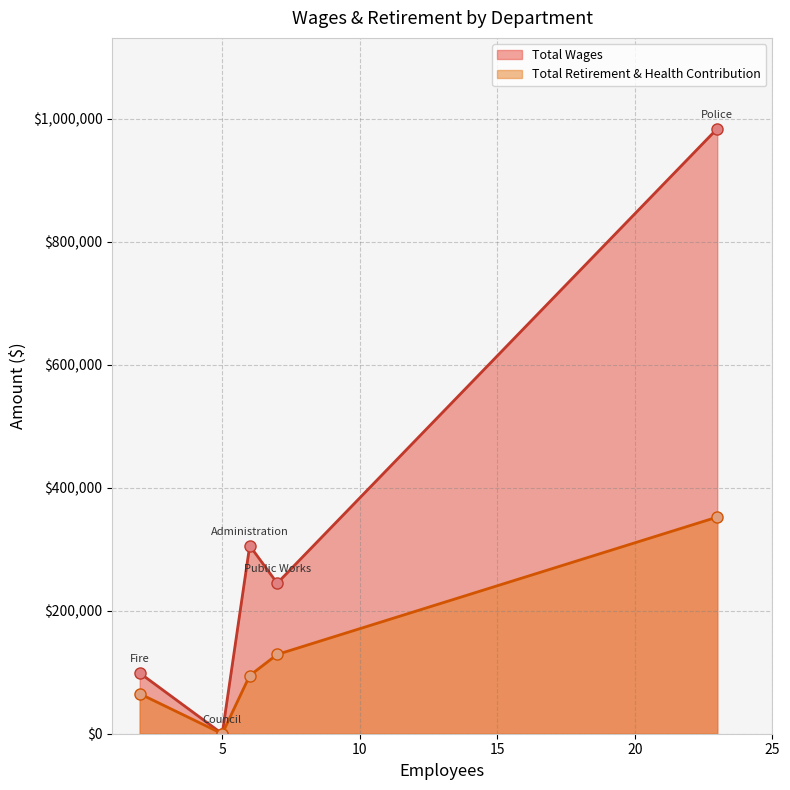

Rank the series by their average value, from lowest to highest.

Total Retirement & Health Contribution, Total Wages